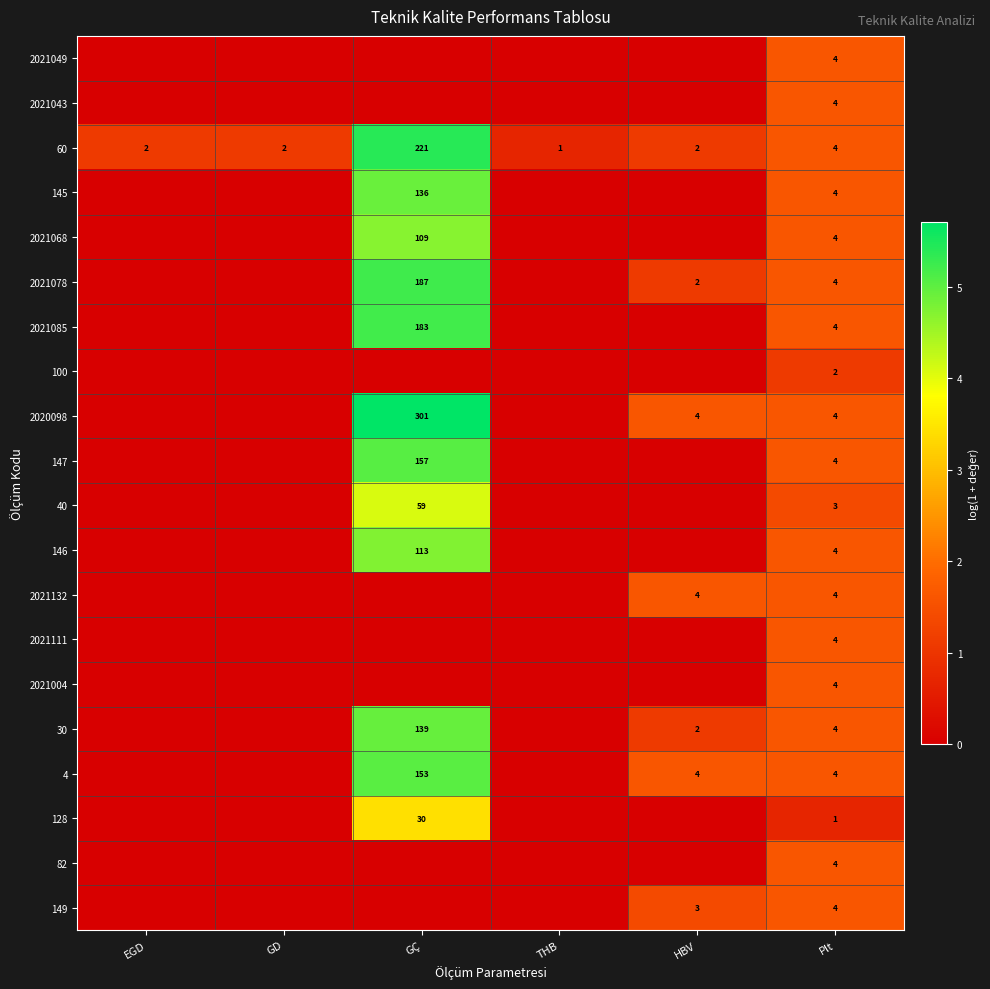

True or false: 60 has a value of 3 at HBV.

False